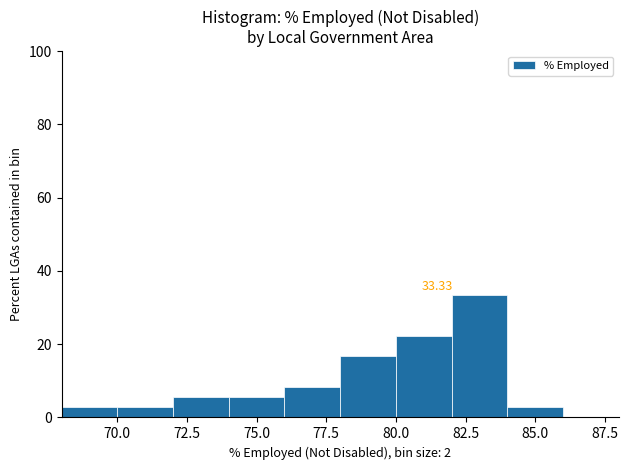

Over which range of the x-axis is the bar tallest?

82 to 84